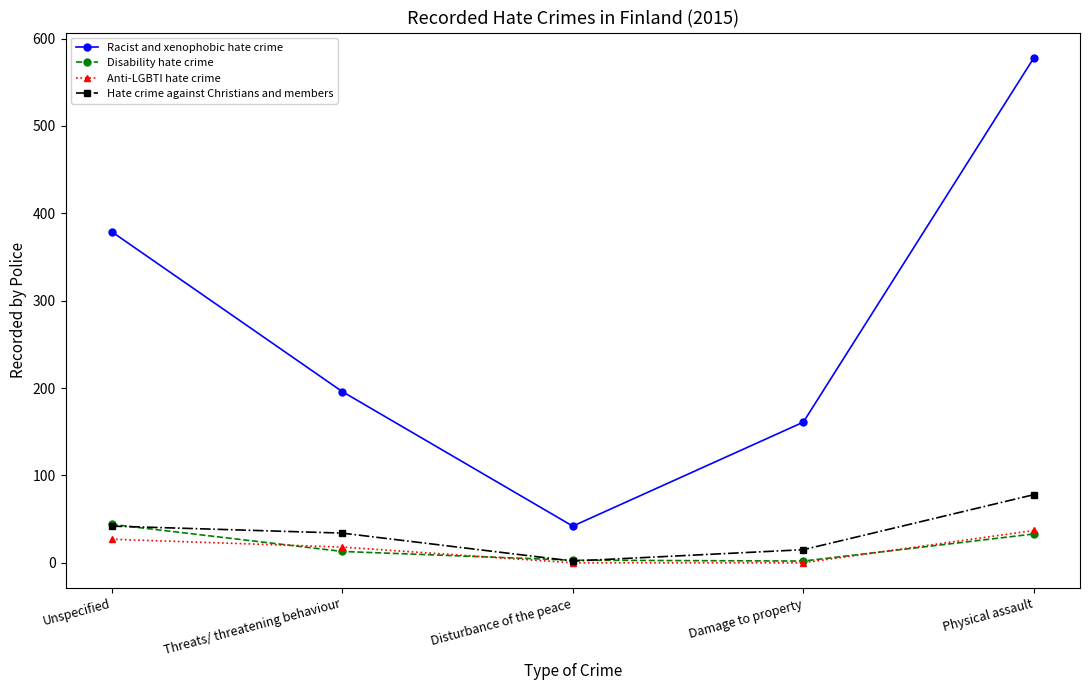

How many distinct data groups are displayed?

4